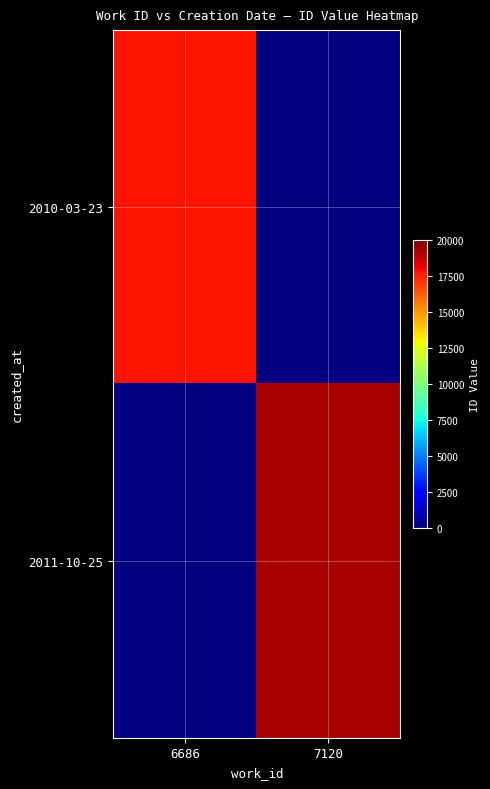

Rank the series at 7120 from lowest to highest value.

2010-03-23, 2011-10-25